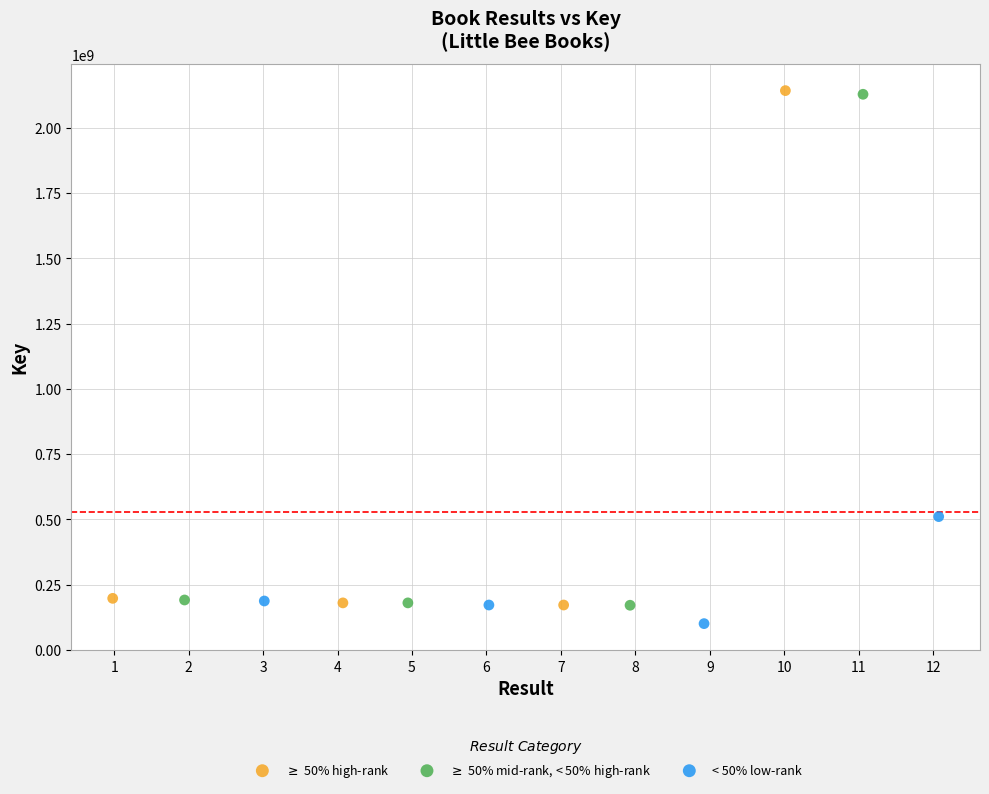

Which series reaches the minimum Y coordinate?

< 50% low-rank